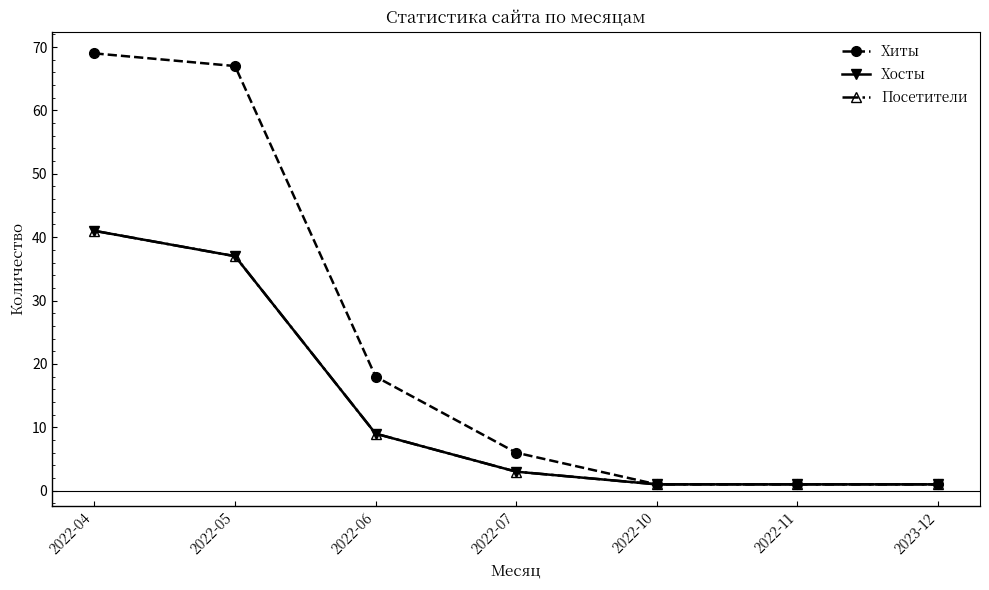

Does the chart have visible grid lines?

No